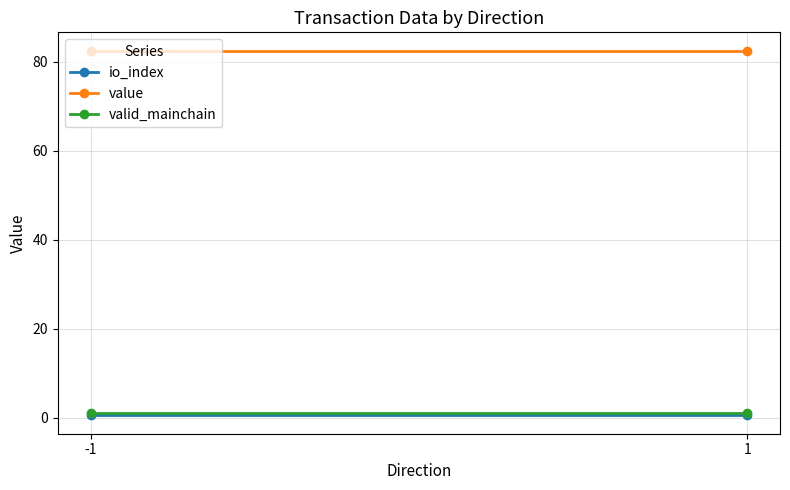

How many lines are shown in the chart?

3